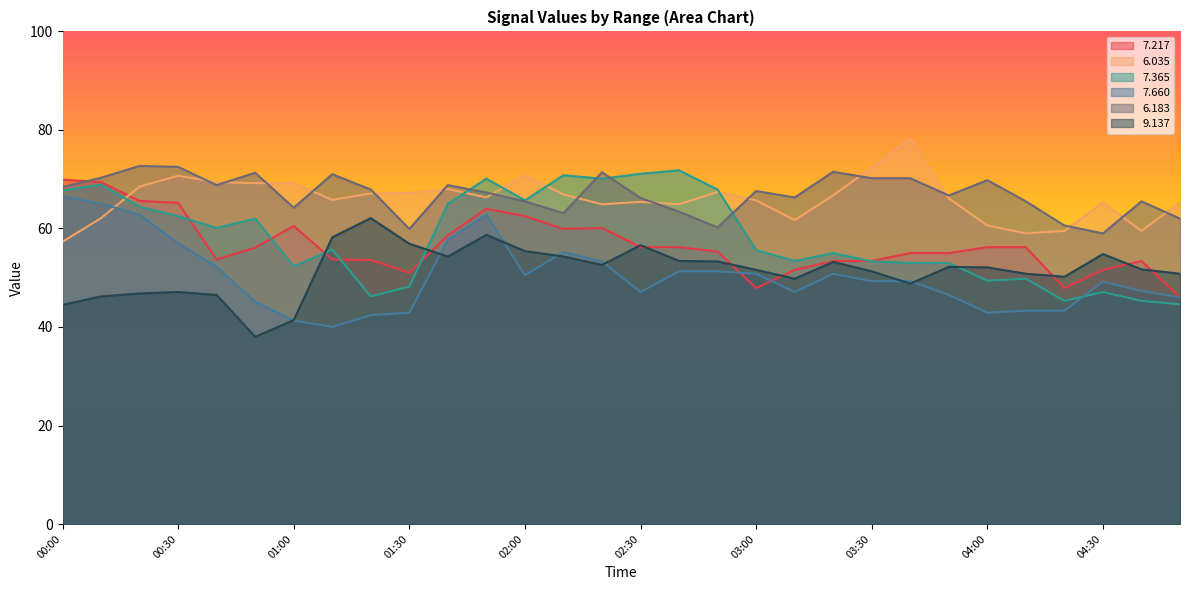

Which series has the widest spread of values?

7.365